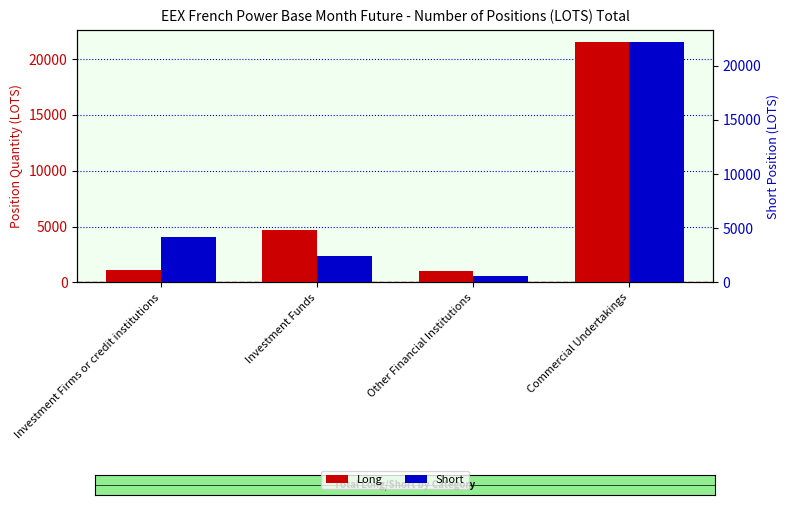

Between Investment Funds and Other Financial Institutions, which series saw the biggest shift?

Long